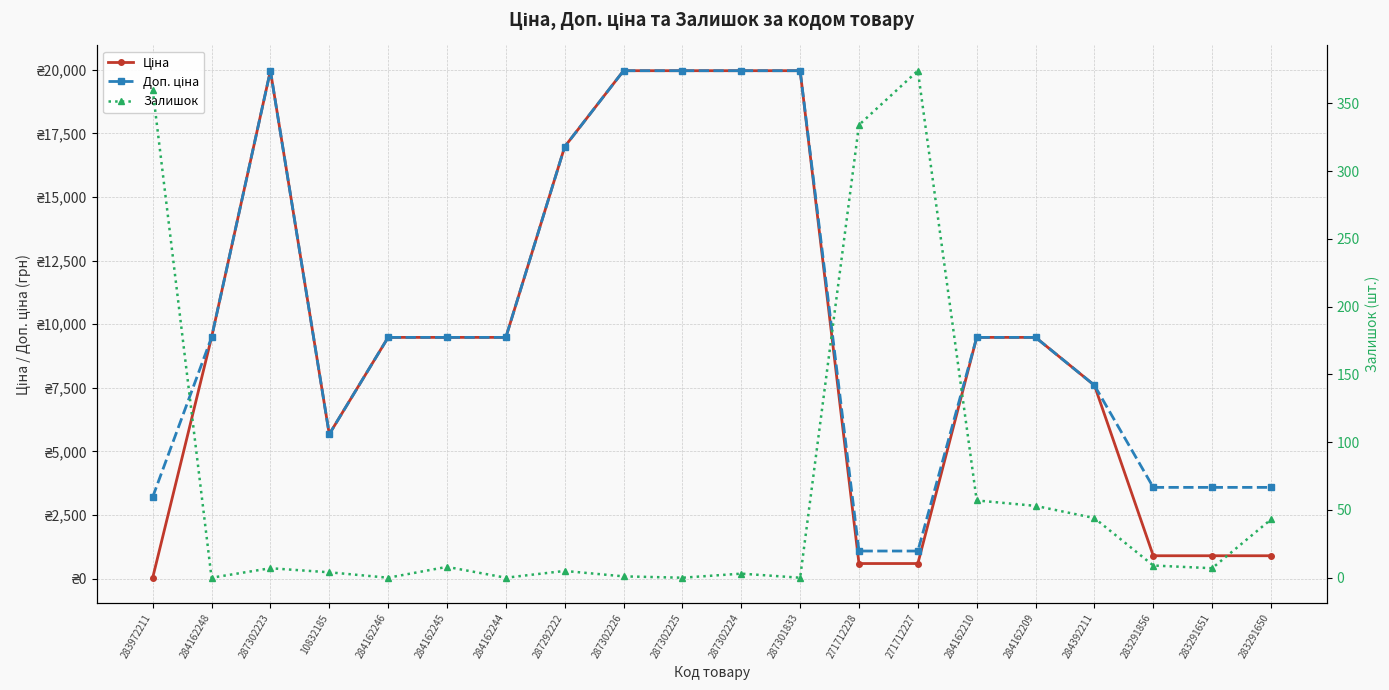

What is the difference between the second highest and minimum values in the Ціна series?

19932.1